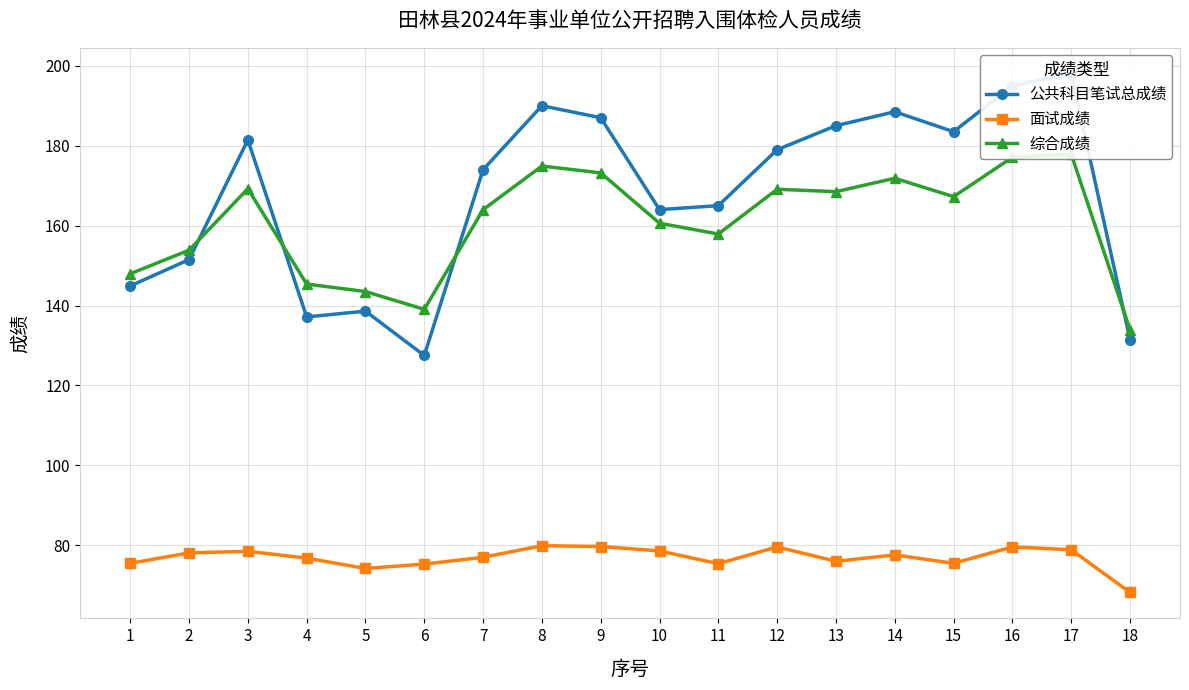

What are all the series names shown in the legend?

公共科目笔试总成绩, 面试成绩, 综合成绩